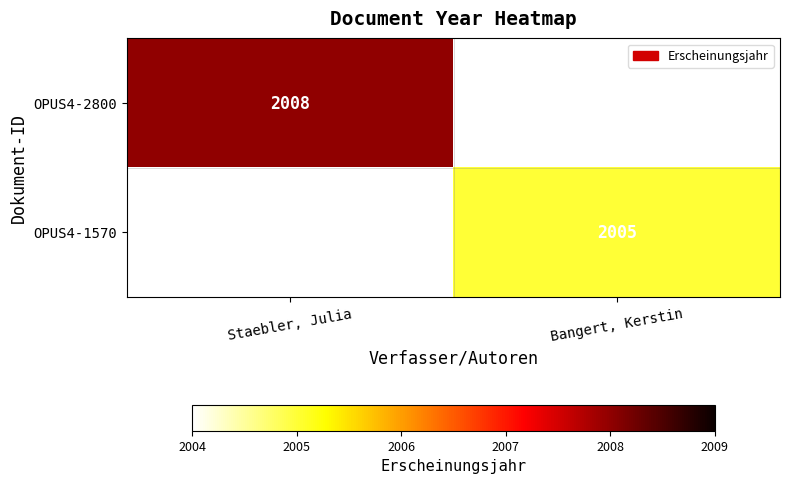

The value of OPUS4-1570 at Bangert, Kerstin is 2676. True or false?

False